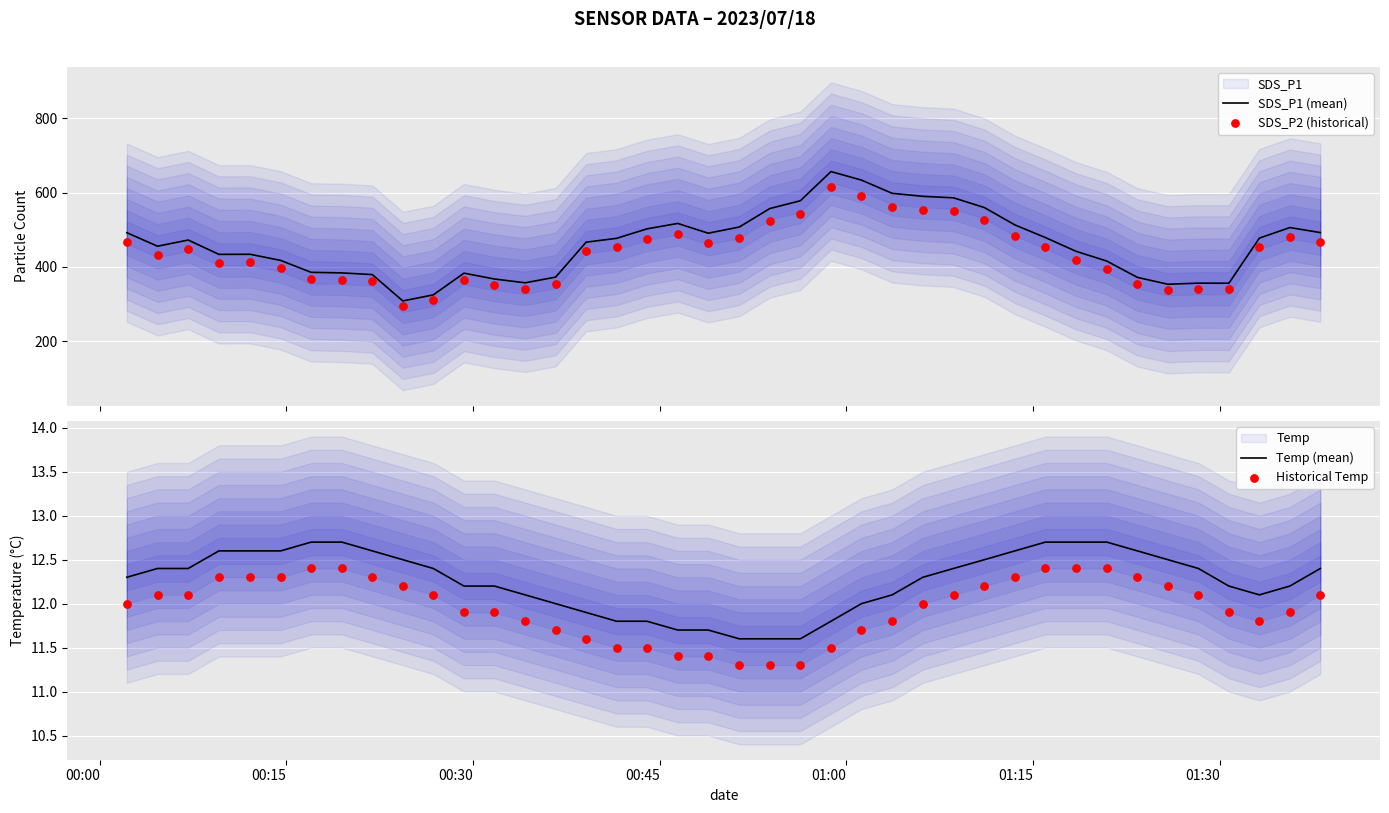

Which series has the widest spread of Y values?

SDS_P1 (mean)